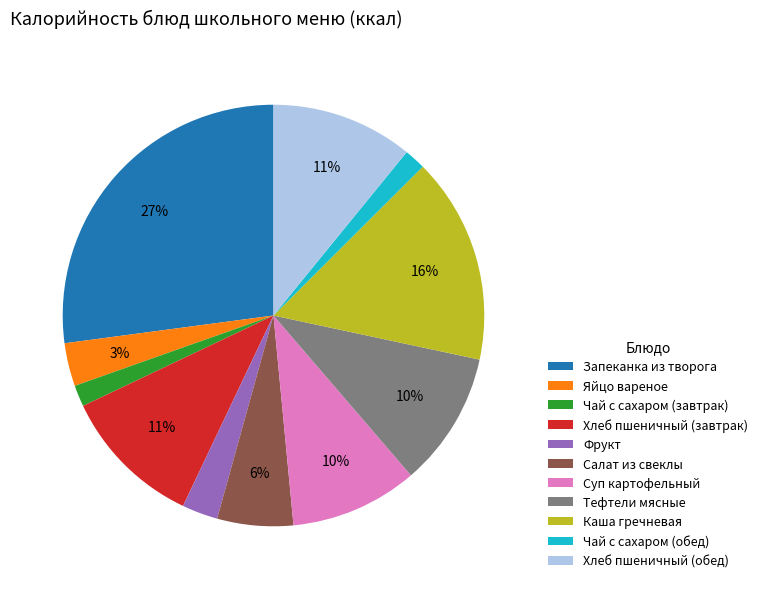

To the nearest percent, what percentage of the pie is Яйцо вареное?

3%